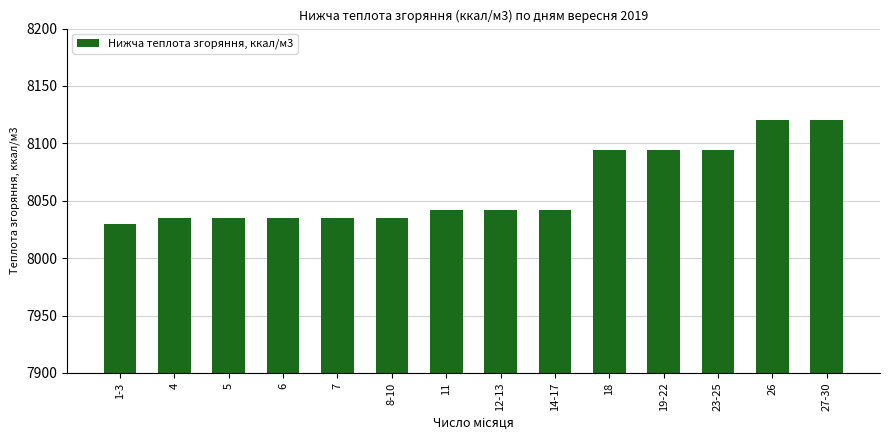

Reading right to left, list all the values displayed in this chart.

27-30=8120.8	26=8120.8	23-25=8094.5	19-22=8094.5	18=8094.5	14-17=8041.9	12-13=8041.9	11=8041.9	8-10=8034.8	7=8034.8	6=8034.8	5=8034.8	4=8034.8	1-3=8030.0